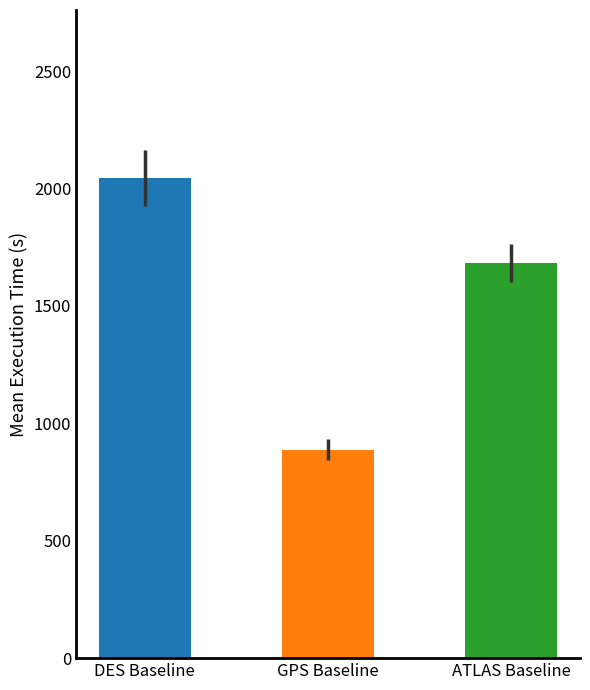

What is the sum of the values at GPS Baseline and DES Baseline?

2932